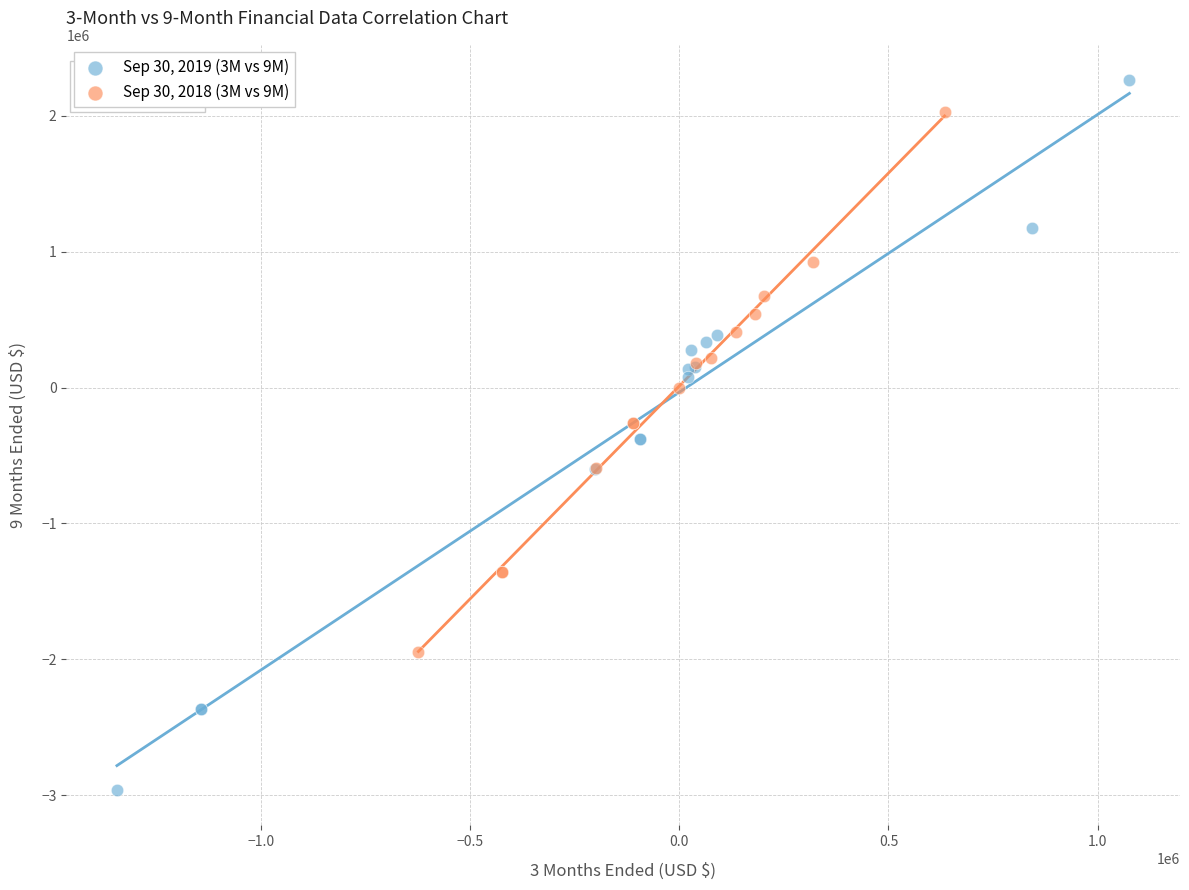

Which series reaches the maximum Y coordinate?

Sep 30, 2019 (3M vs 9M)